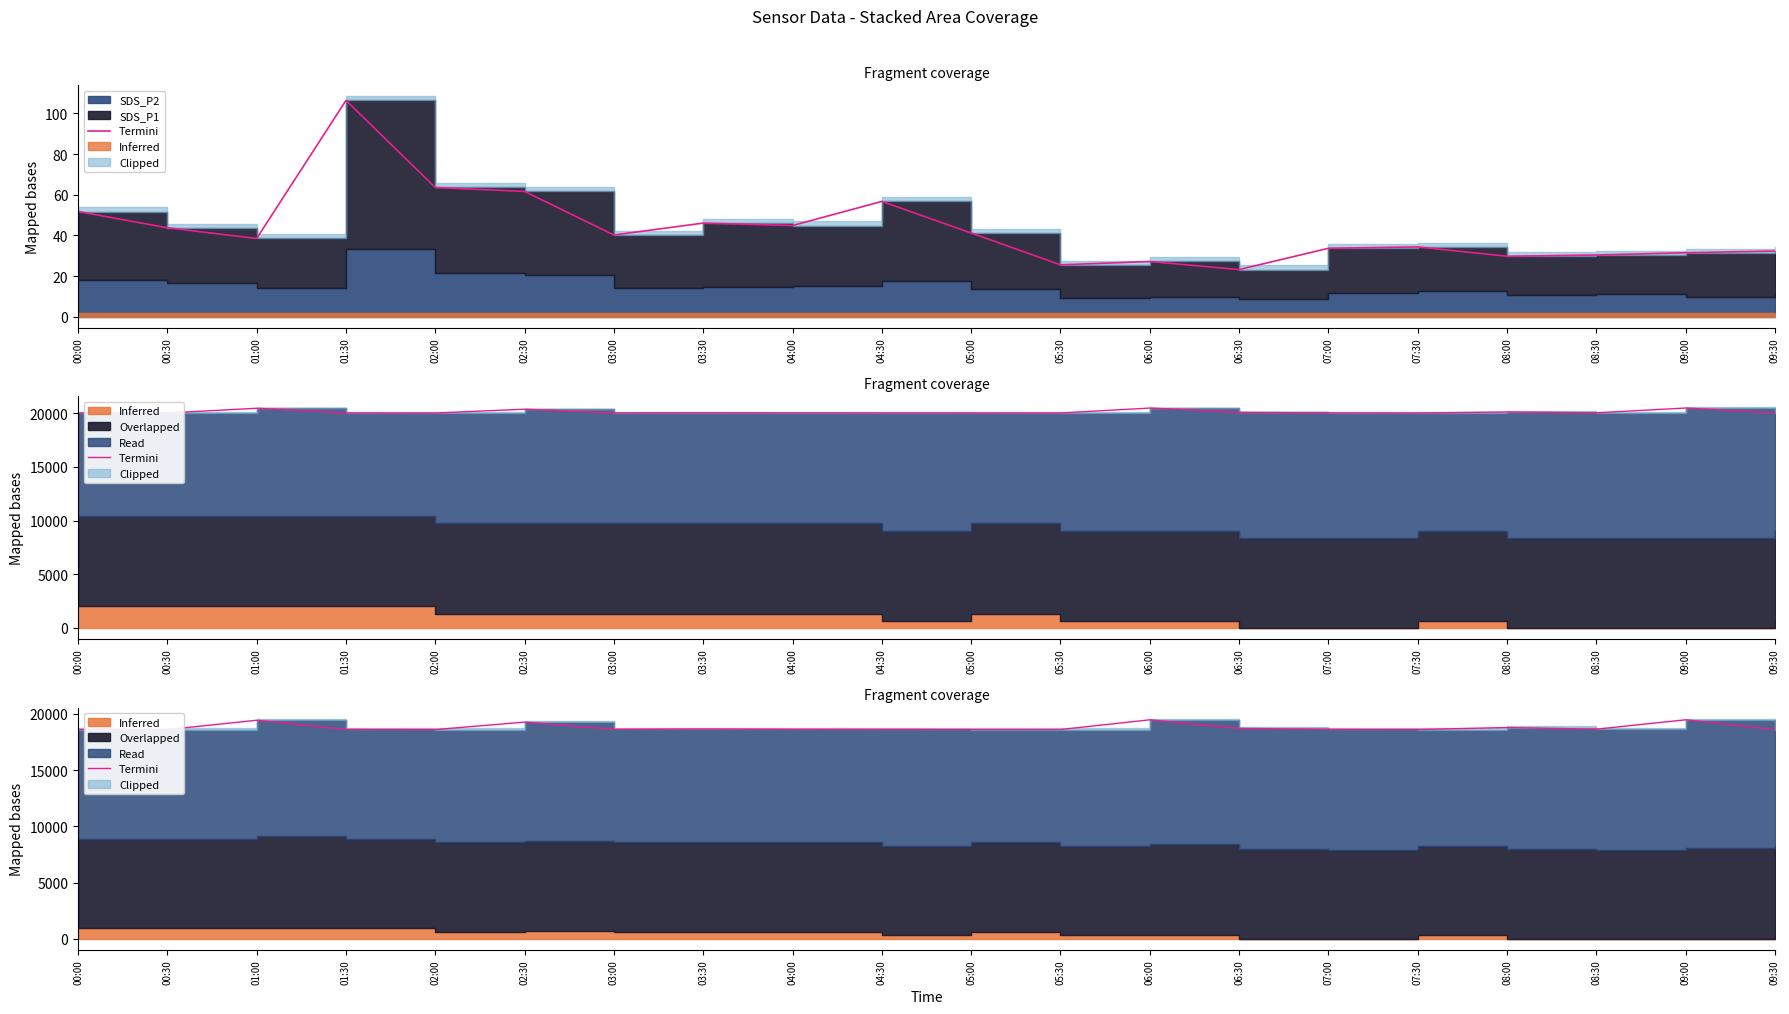

How many data points are above 18613?

10